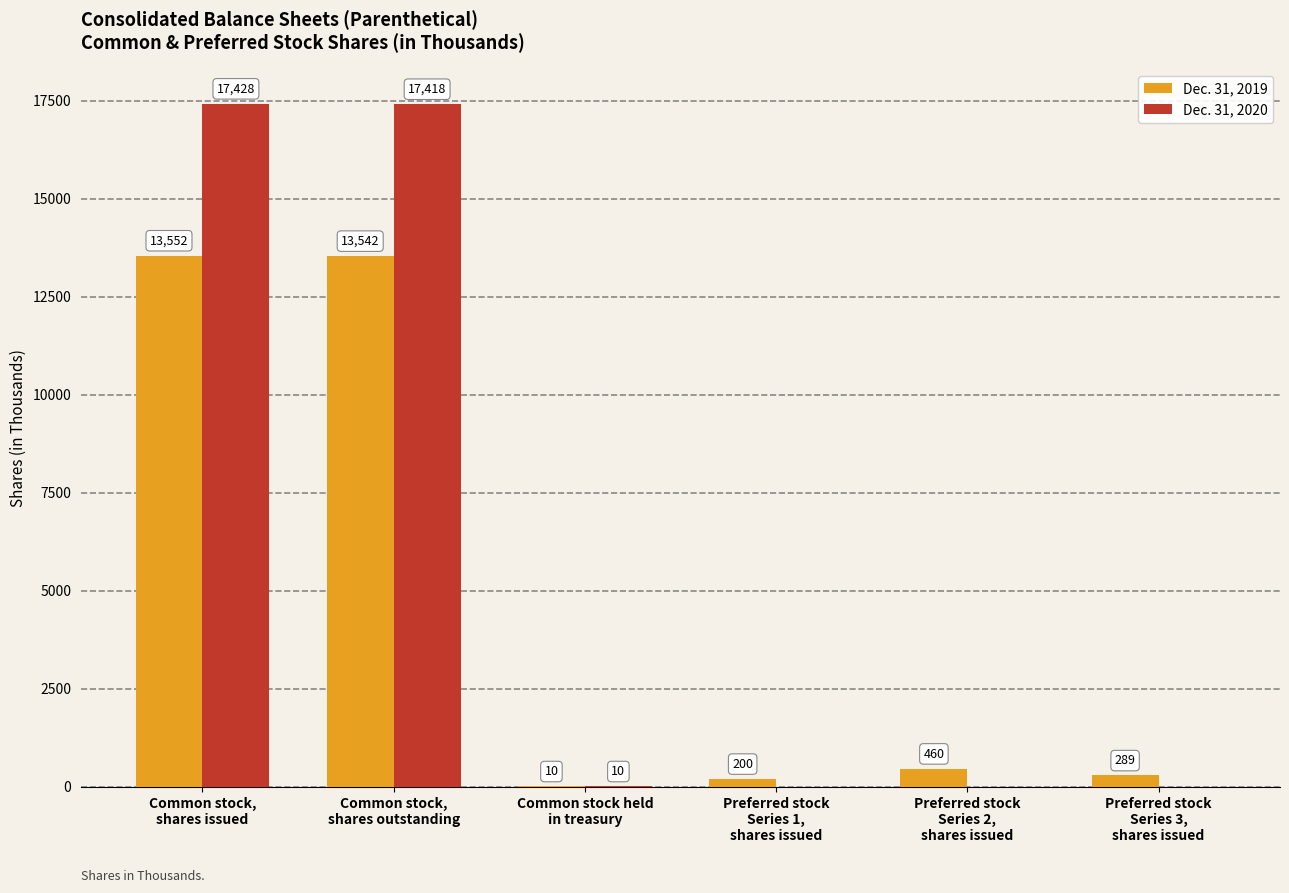

Which series has the largest total across all categories?

Dec. 31, 2020